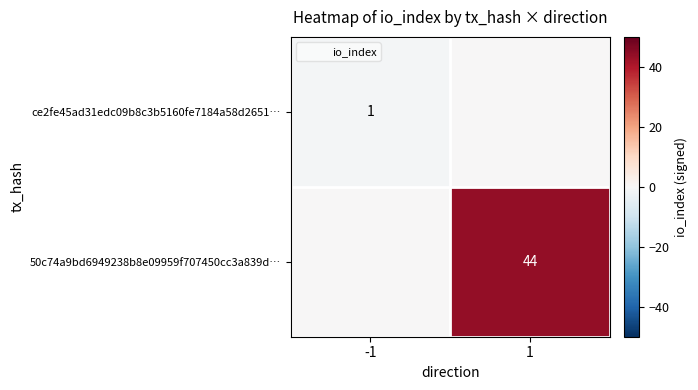

Is the value of ce2fe45ad31edc09b8c3b5160fe7184a58d2651… at -1 greater than the value of 50c74a9bd6949238b8e09959f707450cc3a839d… at -1?

No